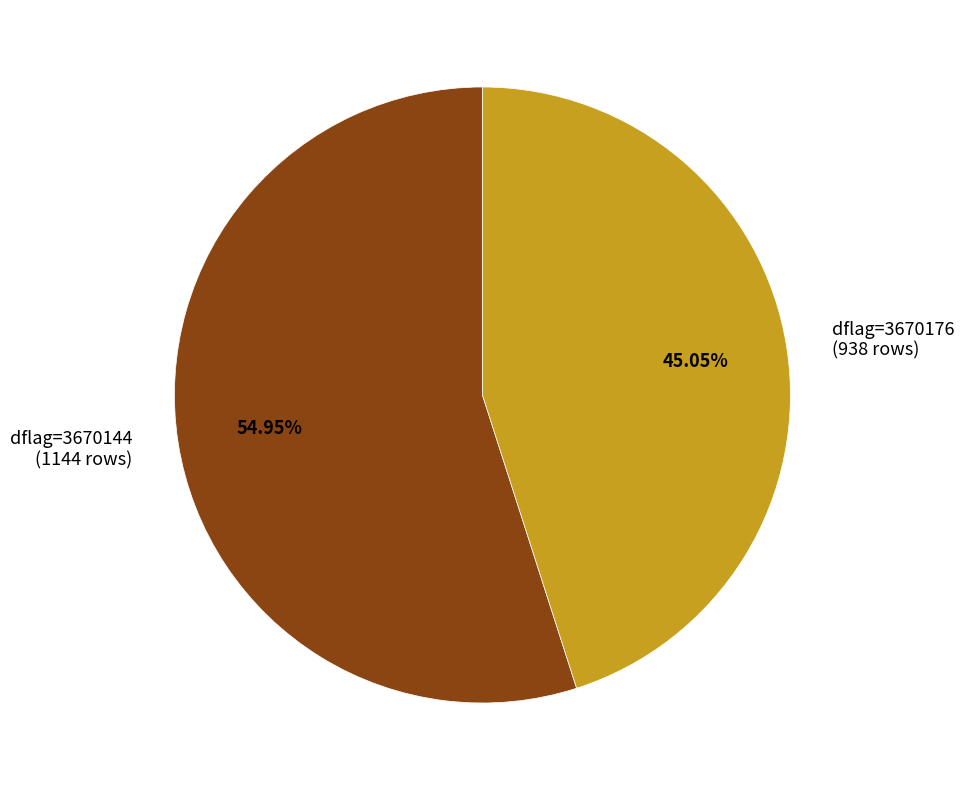

Which slice is the smallest?

dflag=3670176 (938 rows)